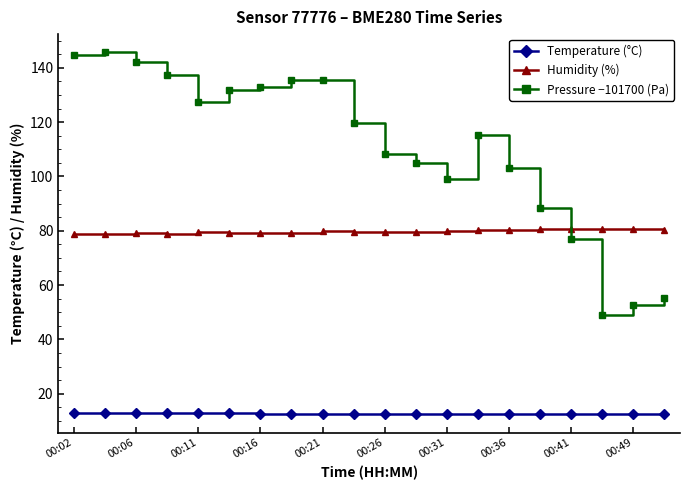

Count the number of categories in the chart.

20